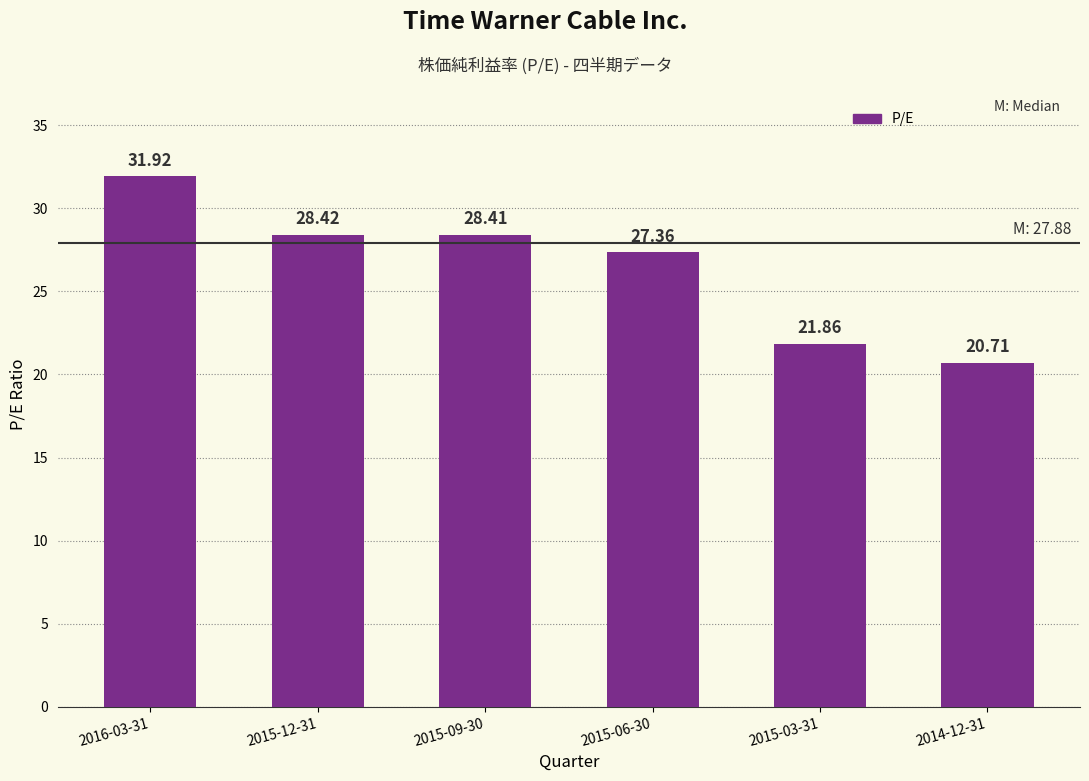

Reading left to right, list all the values displayed in this chart.

2016-03-31=31.9	2015-12-31=28.4	2015-09-30=28.4	2015-06-30=27.4	2015-03-31=21.9	2014-12-31=20.7